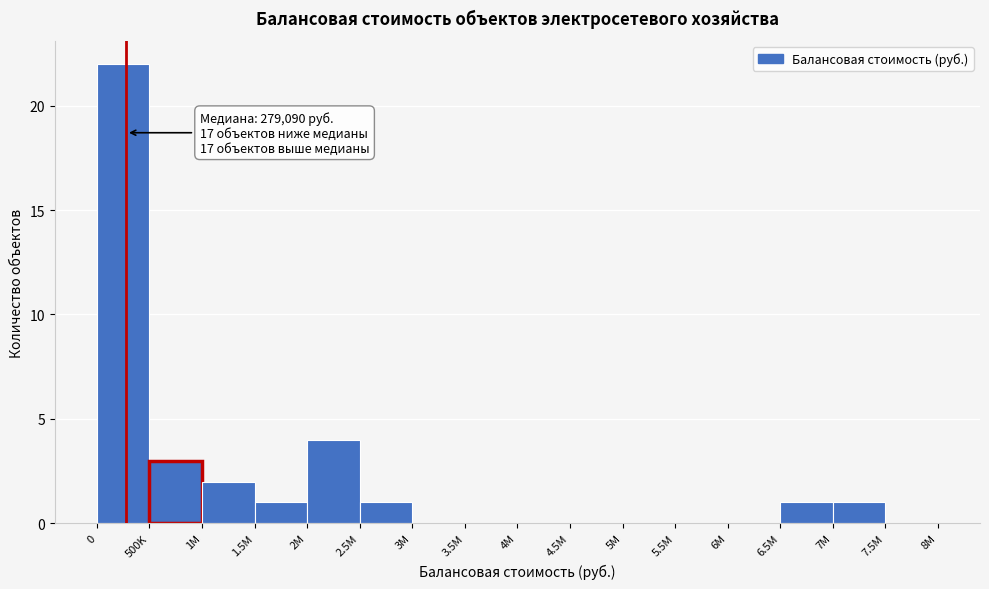

Reading right to left, transcribe all the data shown in this chart.

7.5M=0	7M=1	6.5M=1	6M=0	5.5M=0	5M=0	4.5M=0	4M=0	3.5M=0	3M=0	2.5M=1	2M=4	1.5M=1	1M=2	500K=3	0=22